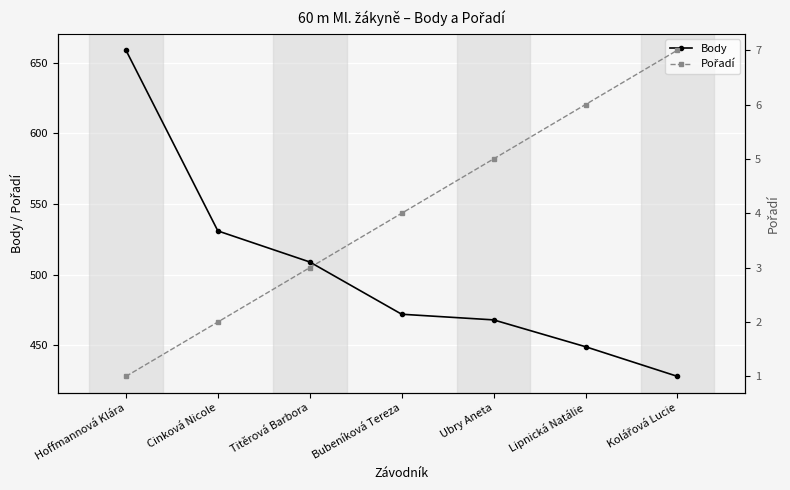

What is the value of the Body point at the 7th from the left?

428